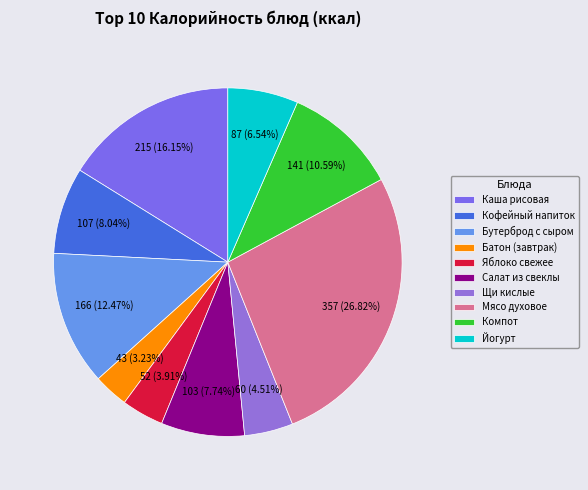

Which category has the biggest portion of the pie?

Мясо духовое